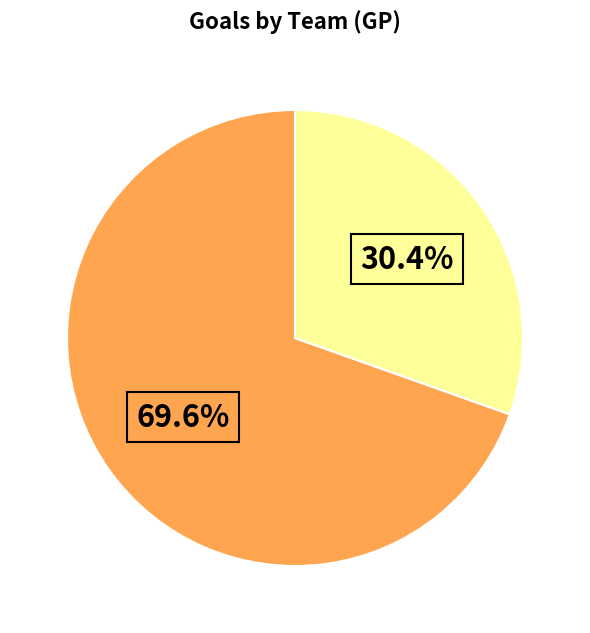

To the nearest percent, what is the average slice percentage?

50%